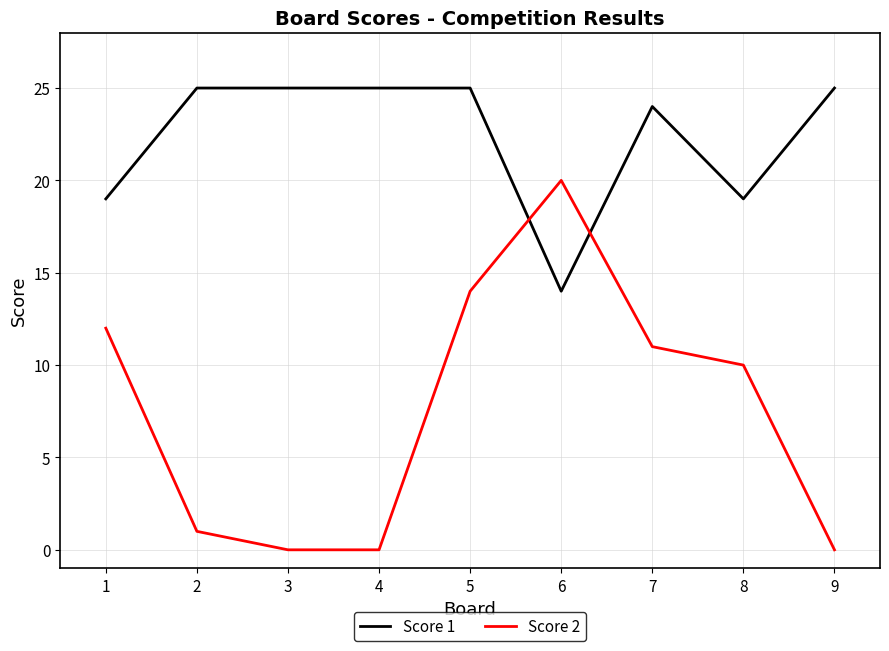

Which series has the largest range (max minus min)?

Score 2